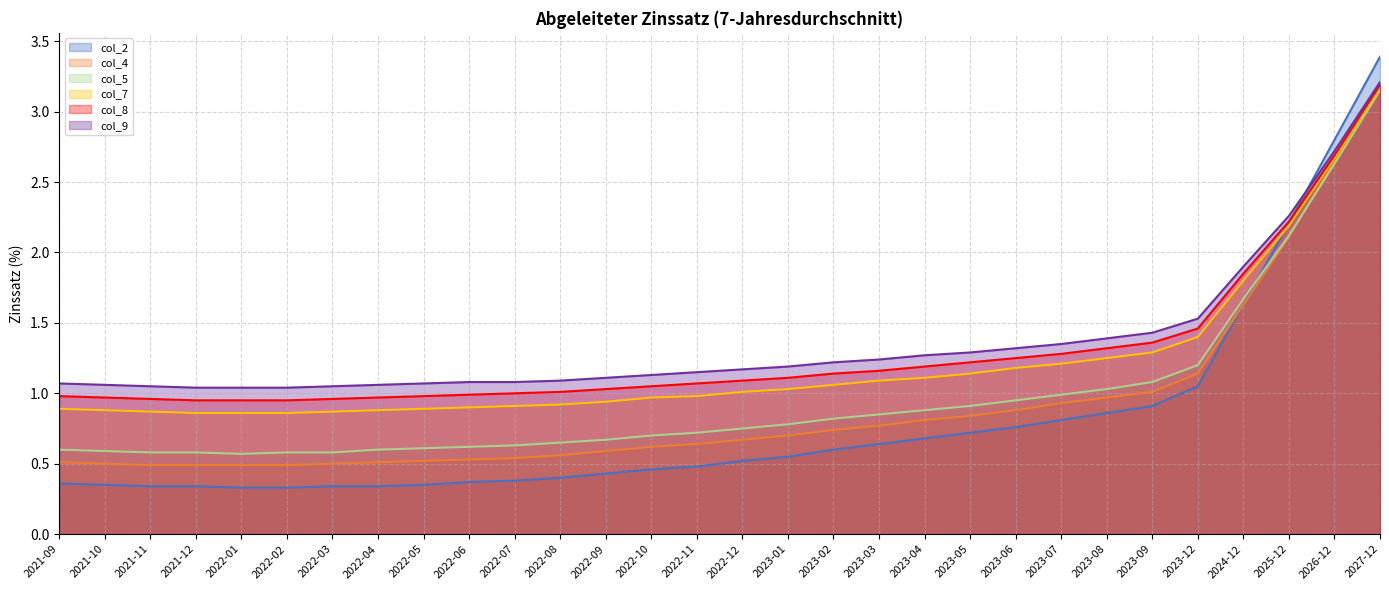

At which label does col_7 first exceed 1?

2022-12